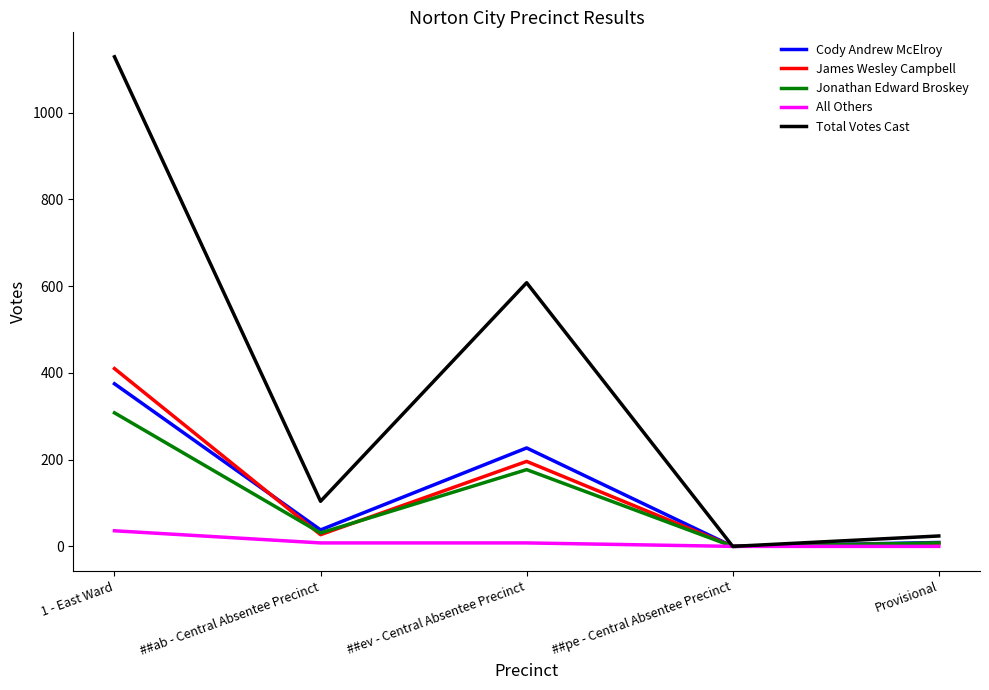

True or false: James Wesley Campbell has more than 1 interior local peaks.

False